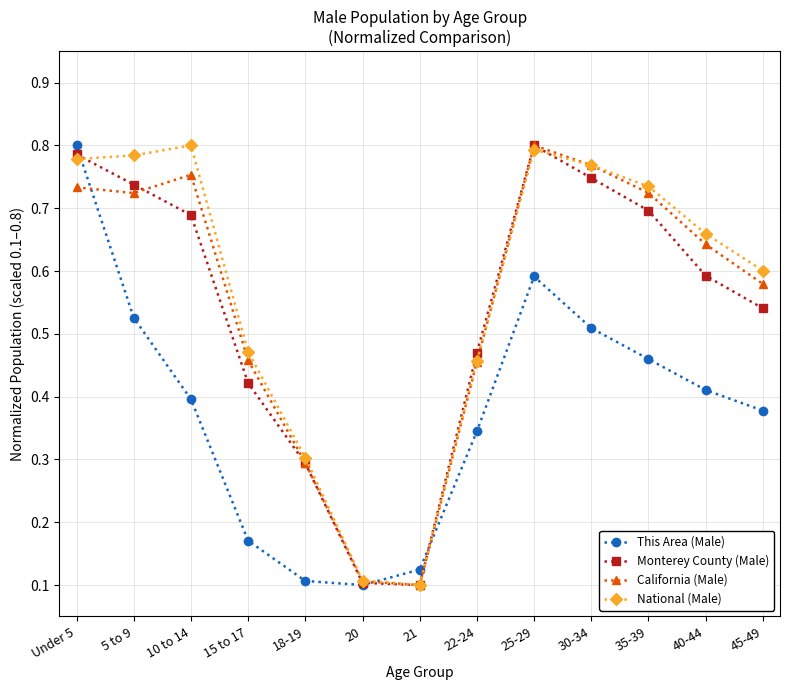

Which series changed the most between Under 5 and 30-34?

This Area (Male)